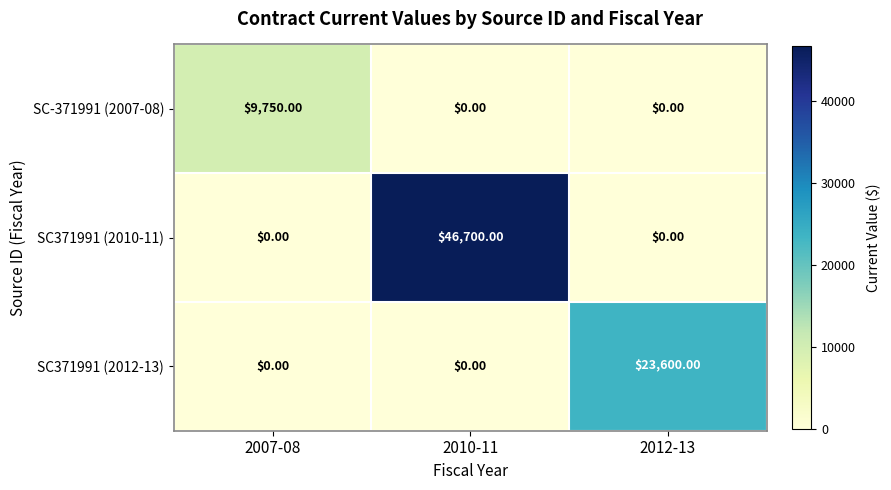

What is the difference between the maximum and second lowest values in the SC371991 (2012-13) series?

23600